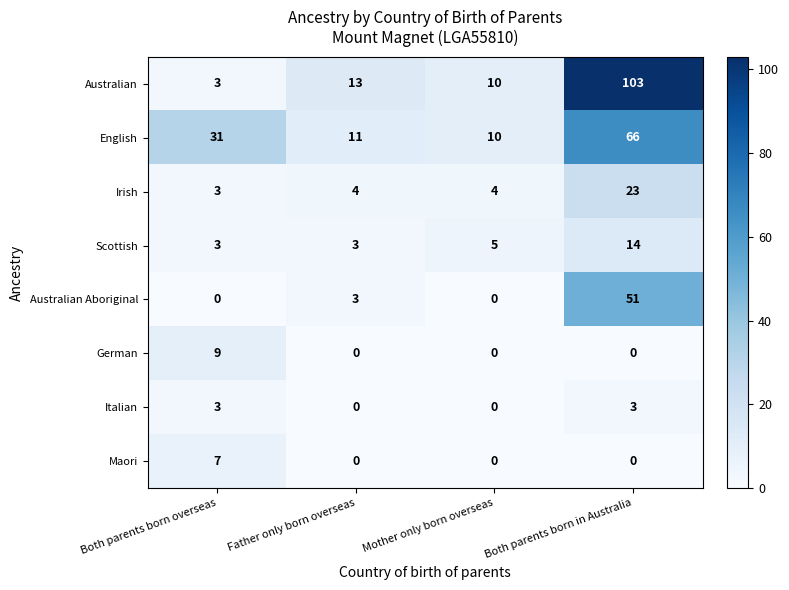

Which label corresponds to the largest value in the chart?

Both parents born in Australia